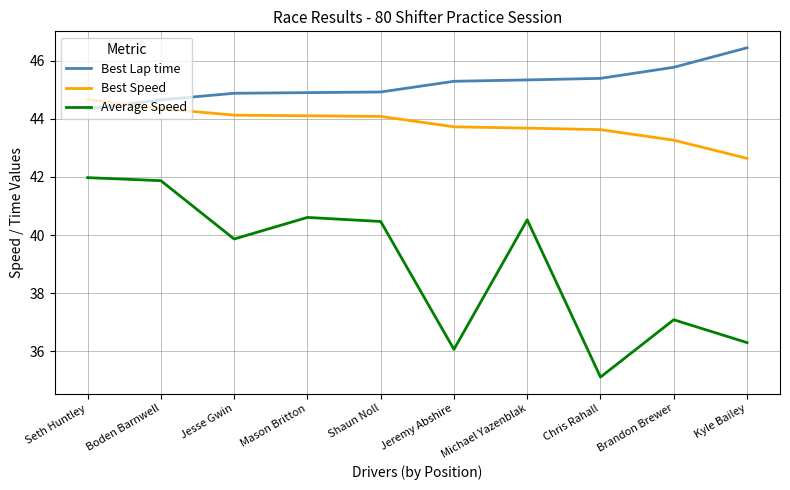

What is the sum of the Best Lap time values at Jeremy Abshire and Boden Barnwell?

89.9